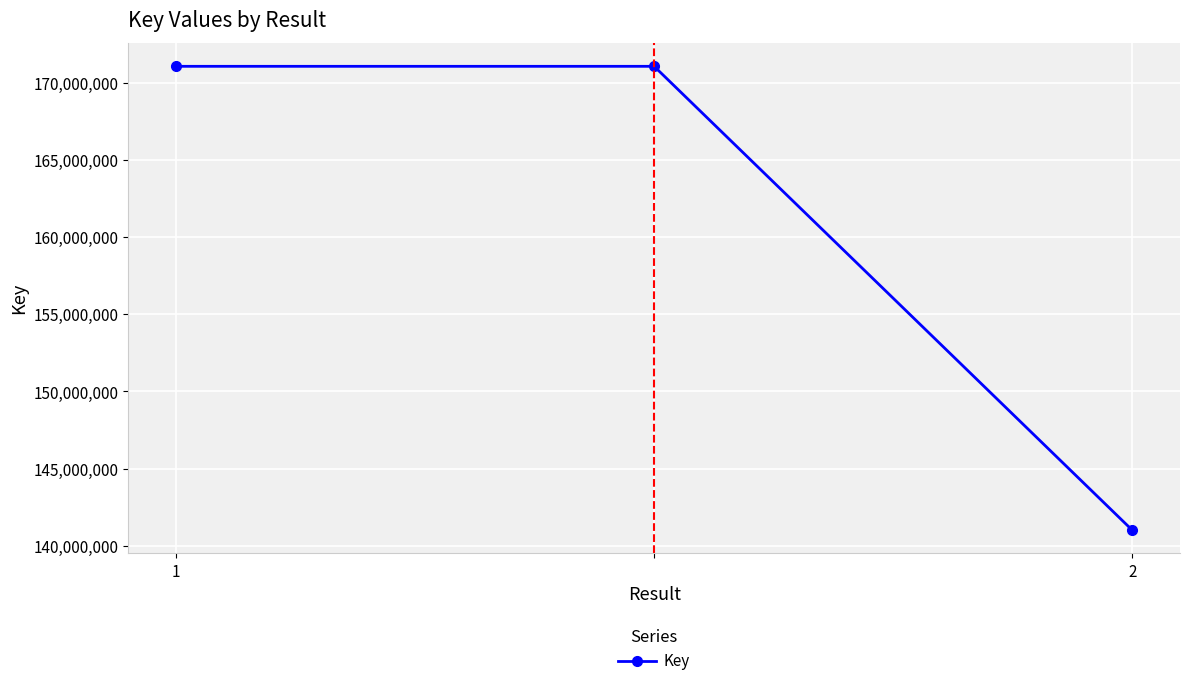

Reading left to right, extract all data points from this chart.

171075474	171075474	141016792